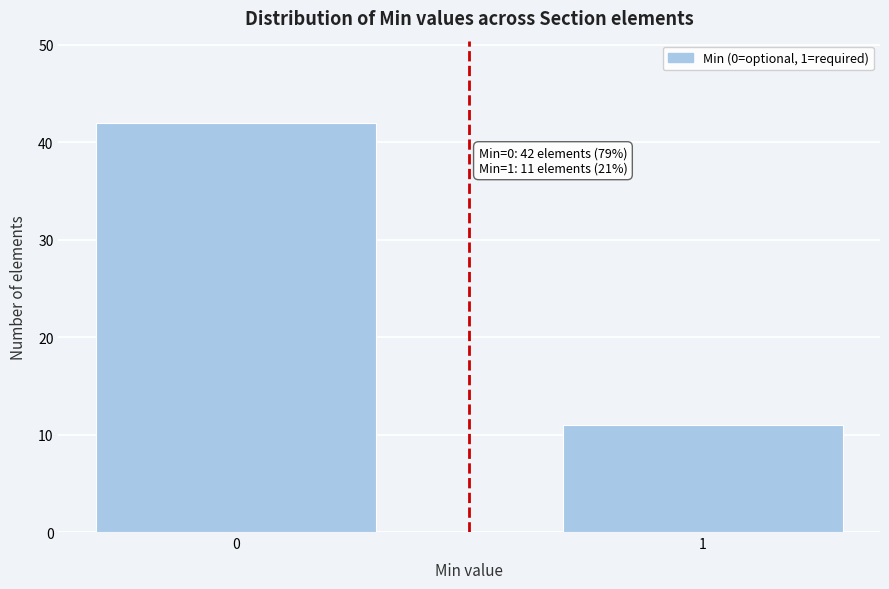

Reading right to left, list all the values displayed in this chart.

11	42